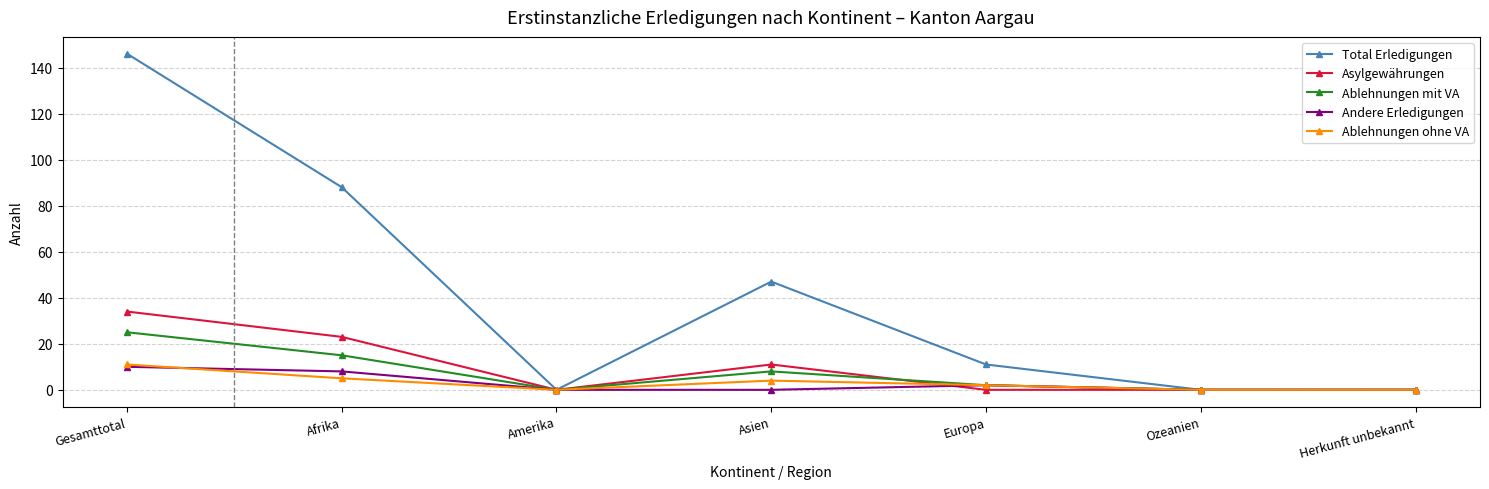

What is the label of the 1st point from the right?

Herkunft unbekannt